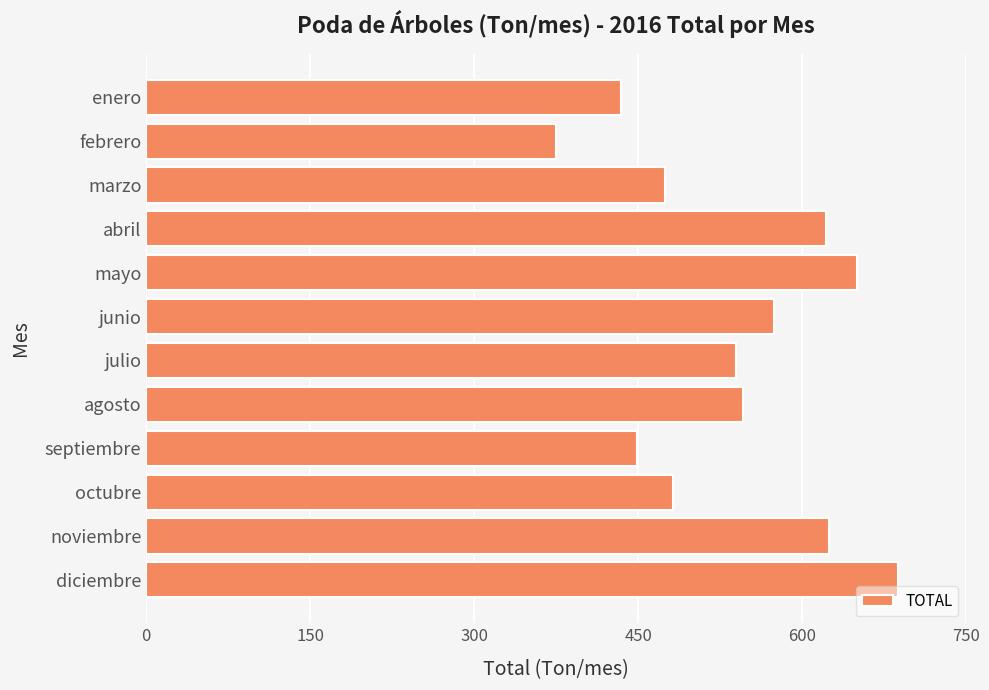

True or false: the data shows 481.5 at octubre.

True